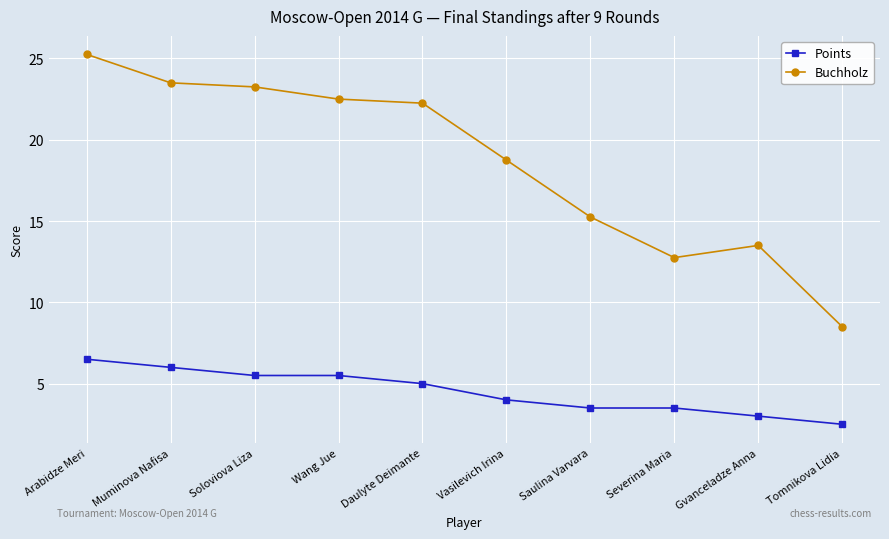

How many values in the Buchholz series are below 22?

5